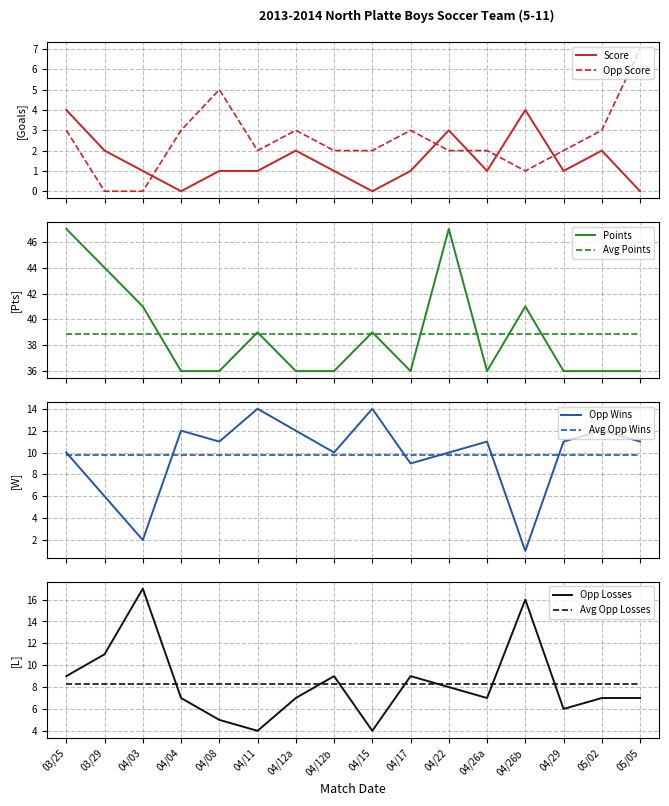

What is the maximum value shown in the chart?

47